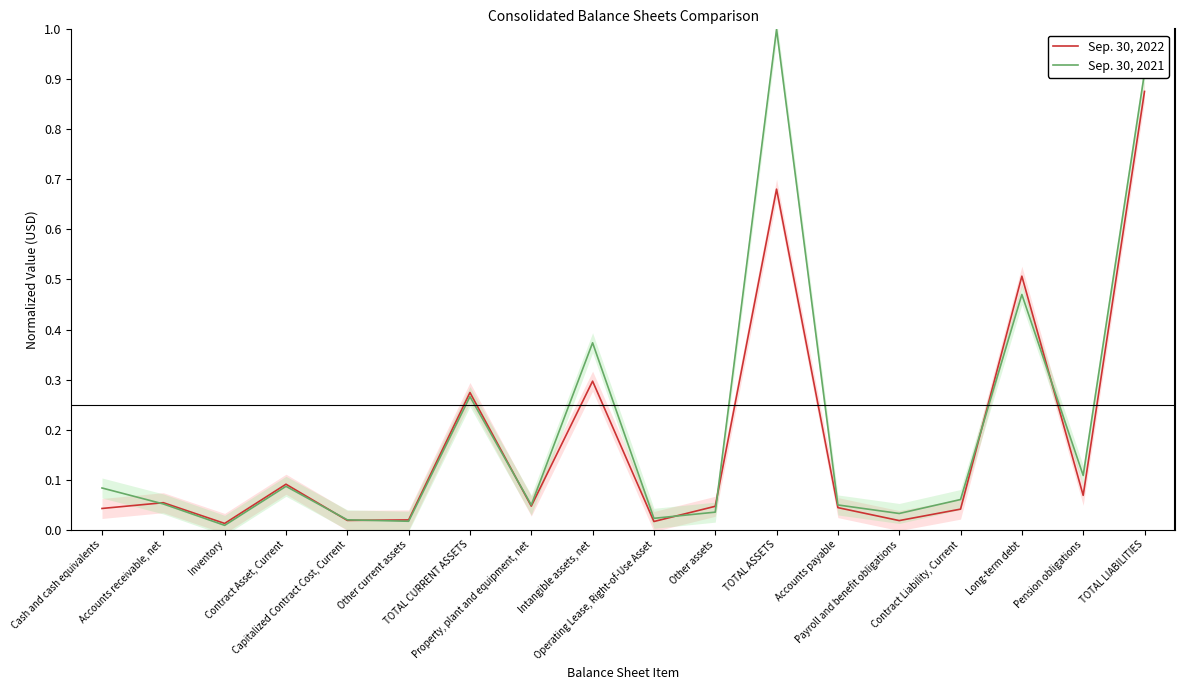

Is it true that Sep. 30, 2021 equals 0.0 at Payroll and benefit obligations?

True